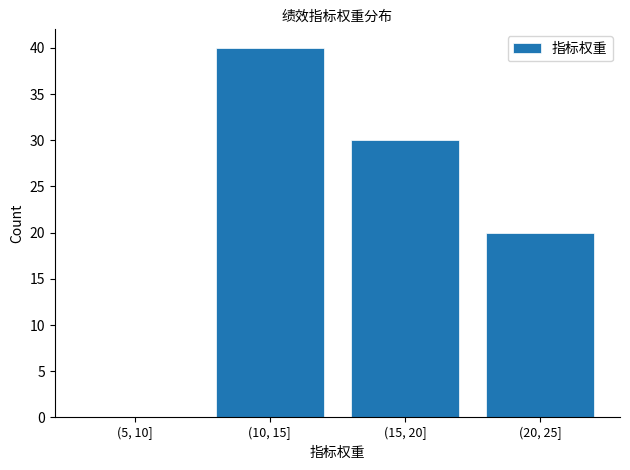

Reading right to left, transcribe all the data shown in this chart.

(20, 25]=20	(15, 20]=30	(10, 15]=40	(5, 10]=0